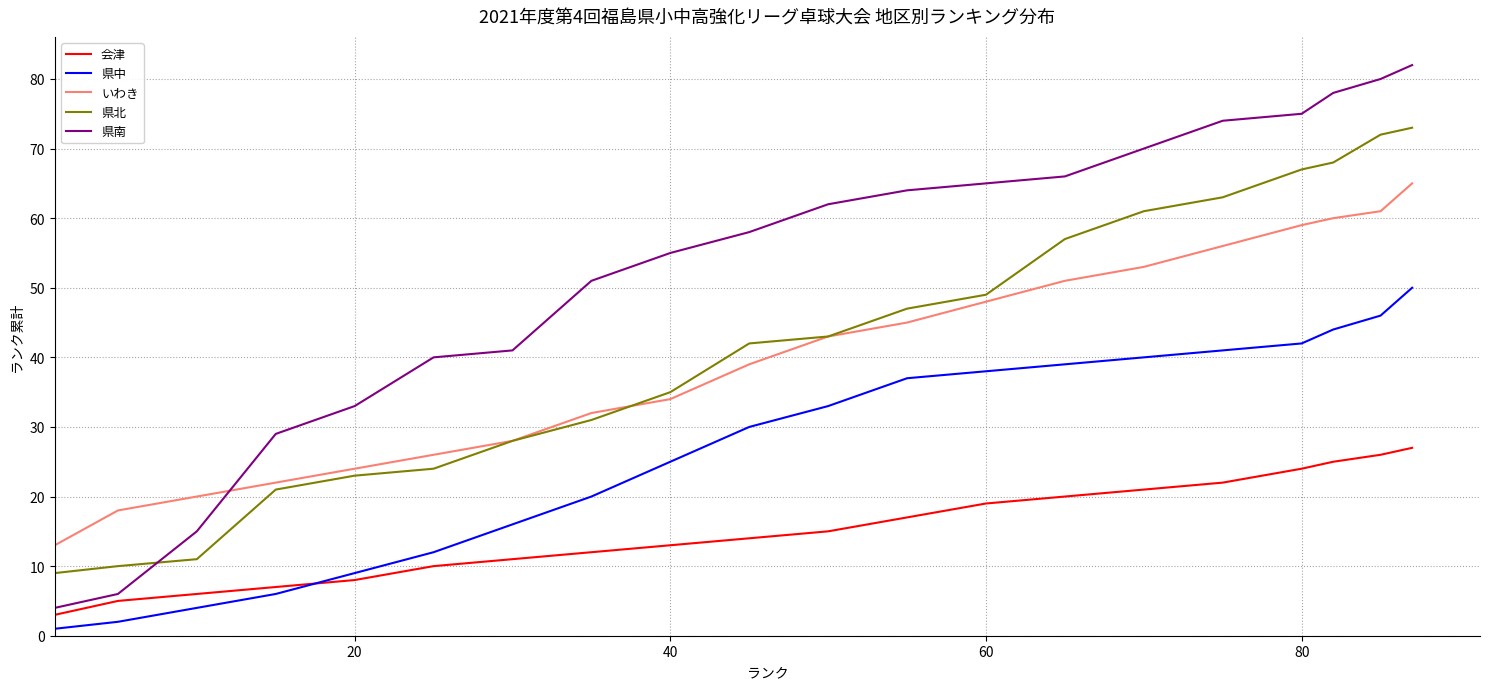

Rank the series by their maximum value, from lowest to highest.

会津, 県中, いわき, 県北, 県南